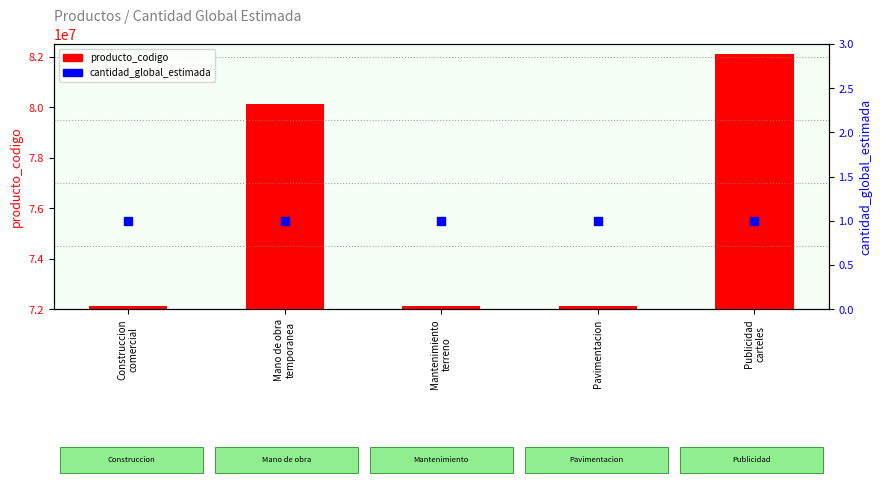

Which series has the widest spread of Y values?

producto_codigo